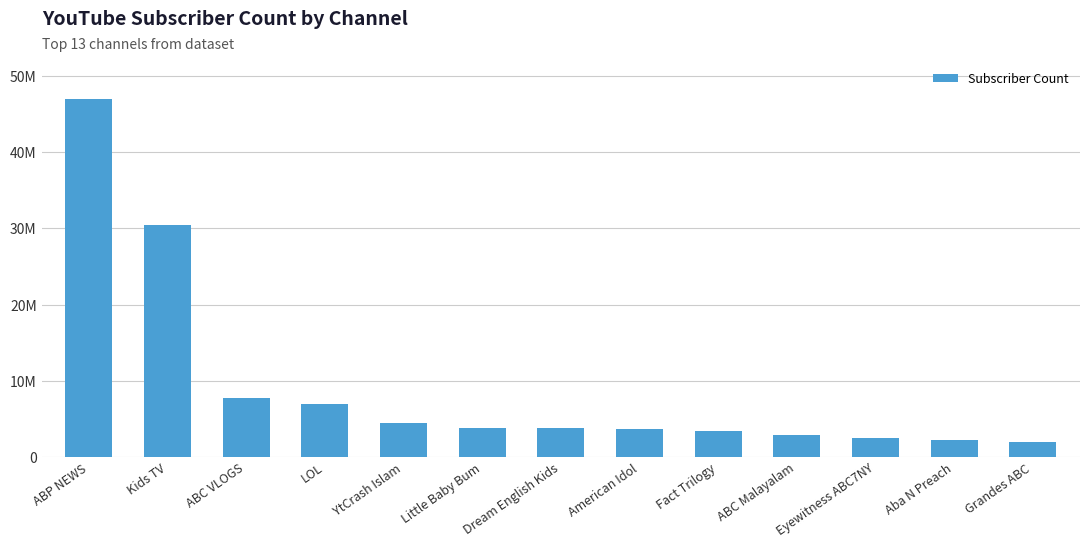

Does the chart contain any negative values?

No